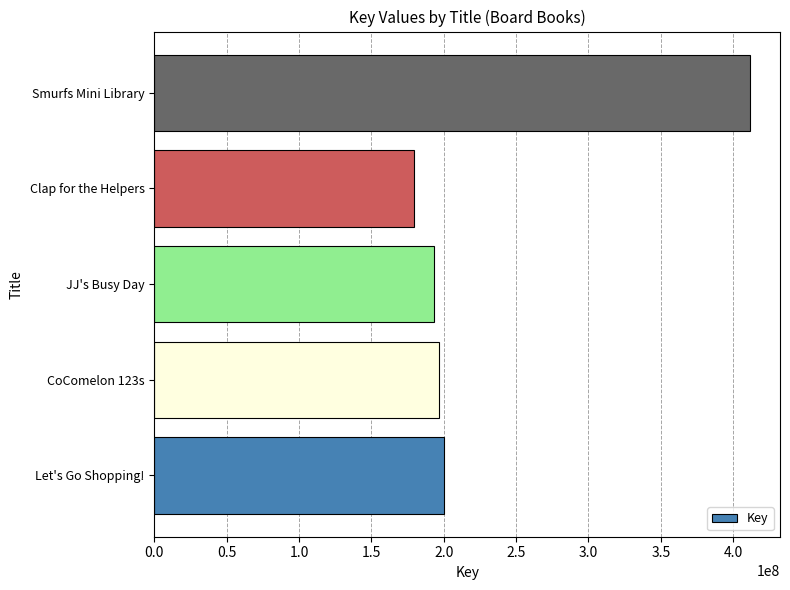

How many distinct data groups are displayed?

1